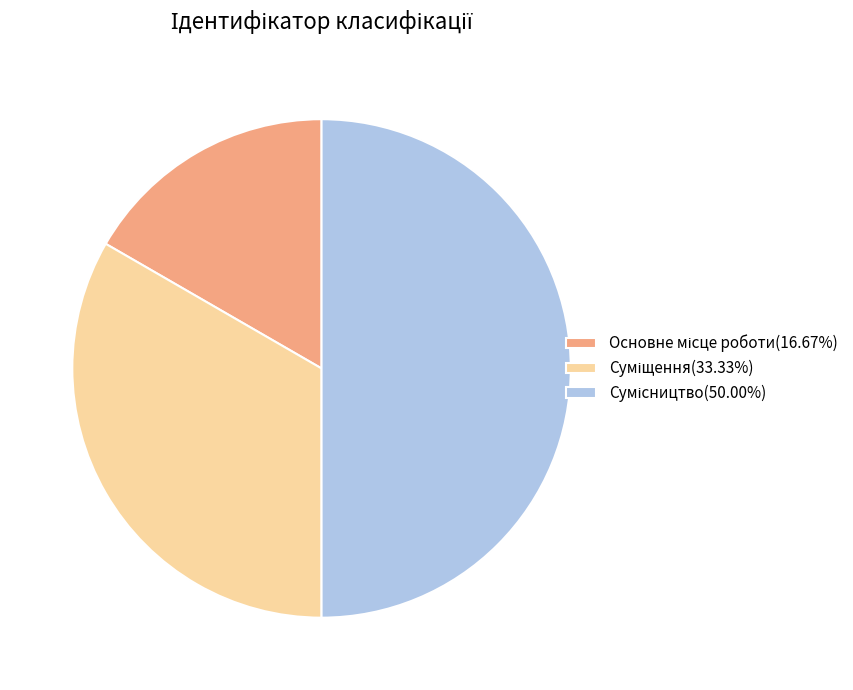

Is there any slice that represents more than half of the pie?

No